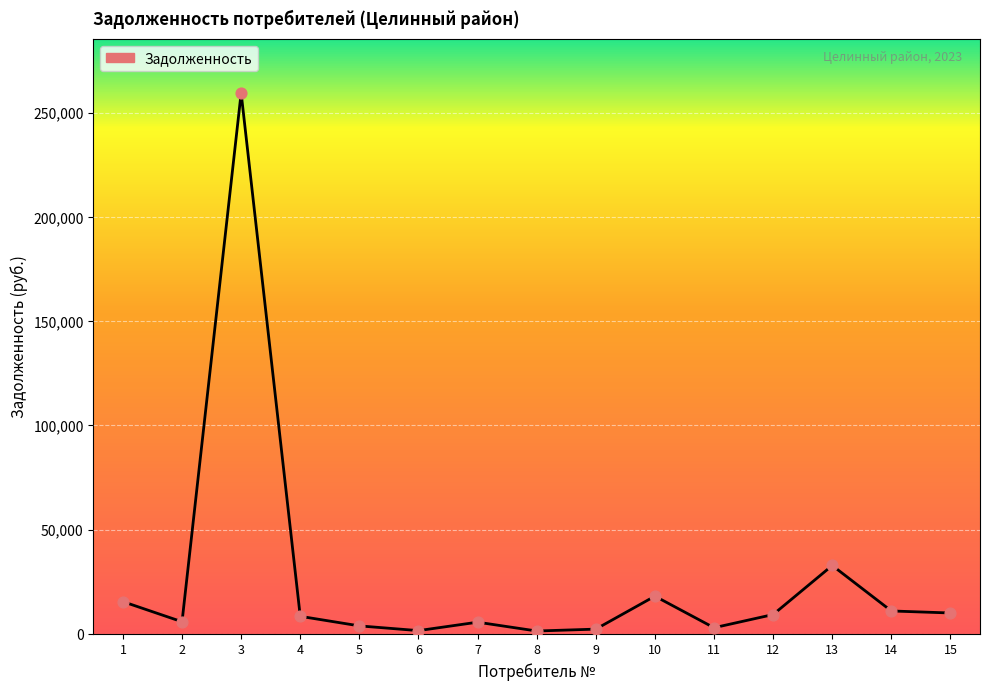

Which has a higher value, 7 or 3?

3